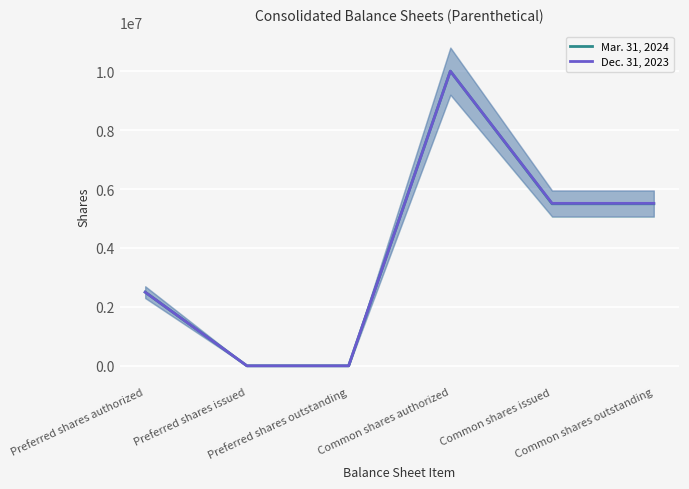

The Mar. 31, 2024 series shows 15207534 at Common shares authorized. True or false?

False